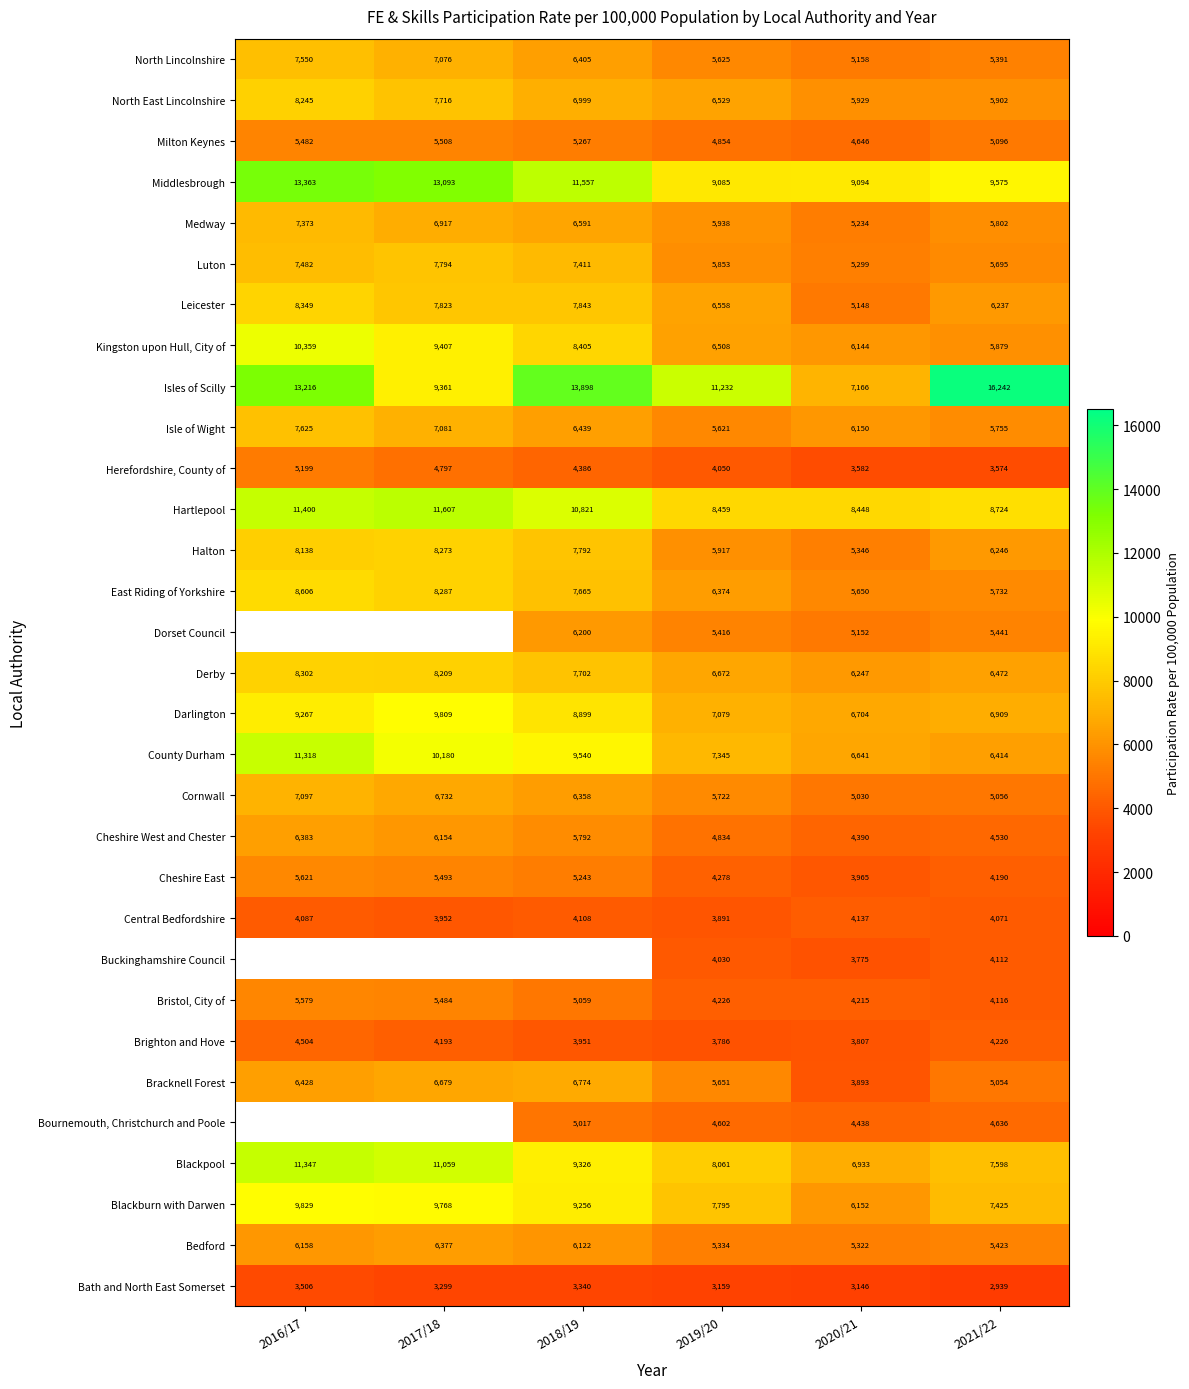

What is the maximum value shown in the chart?

16242.0